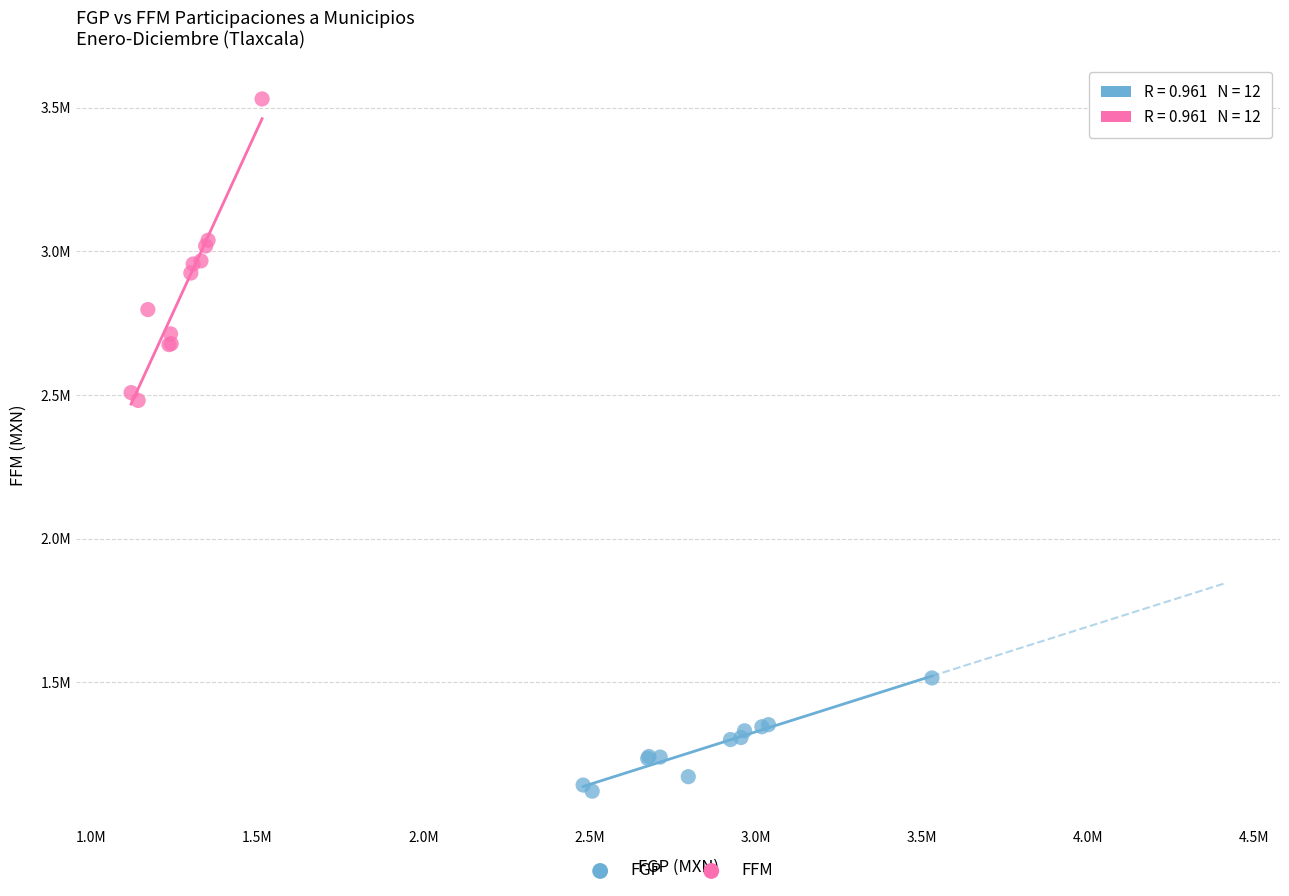

Which series has the widest spread of Y values?

FFM